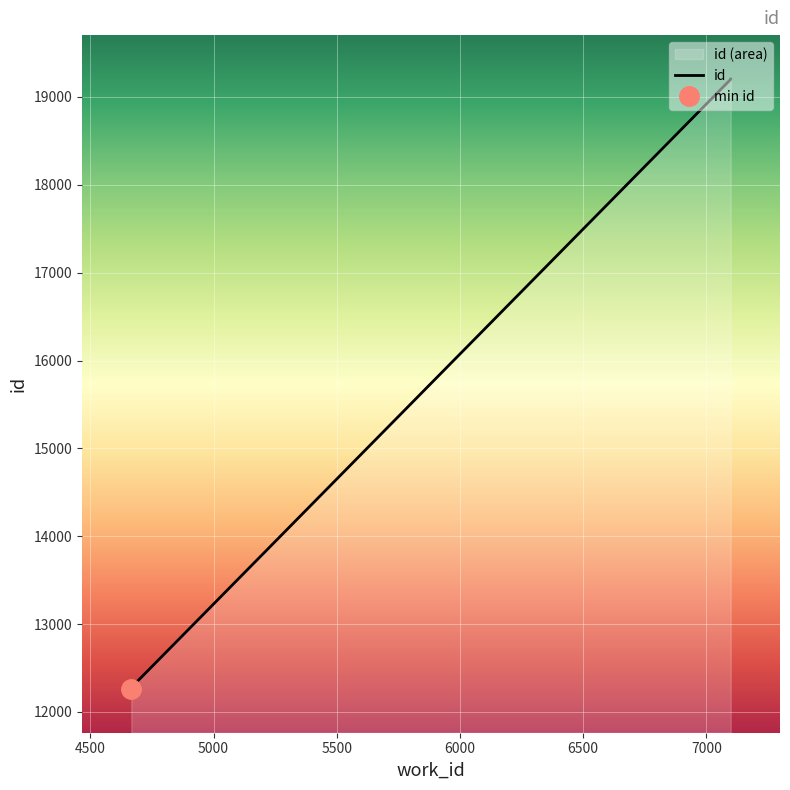

What is the ratio of the value at 4683 to the value at 4674?

1.0